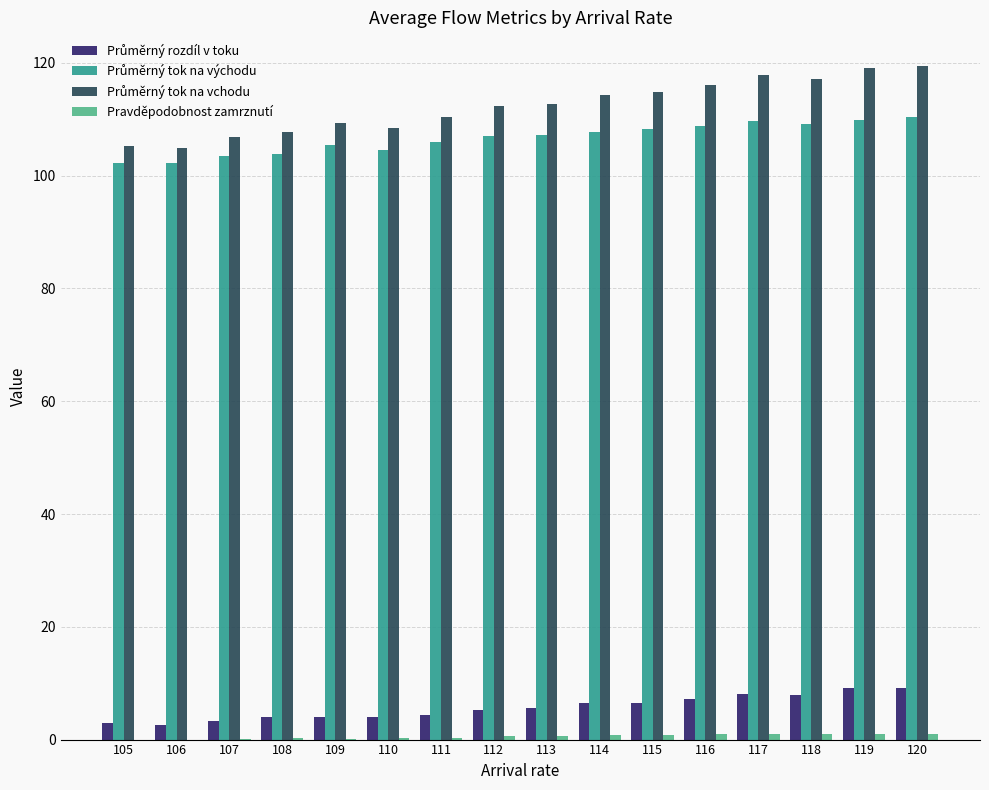

Count the number of data series in this chart.

4